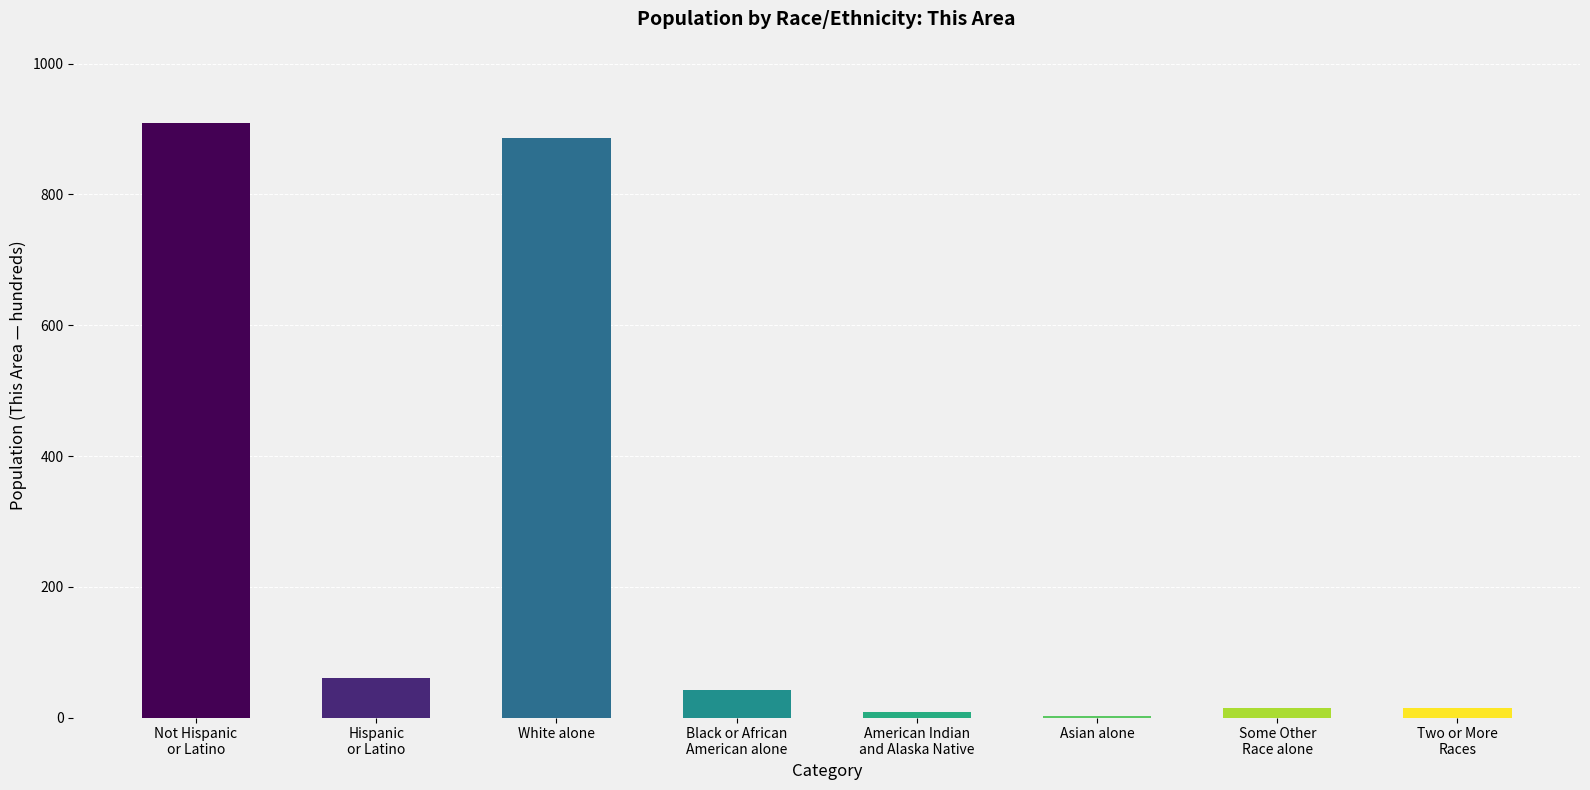

True or false: the data shows 3 at Asian alone.

True